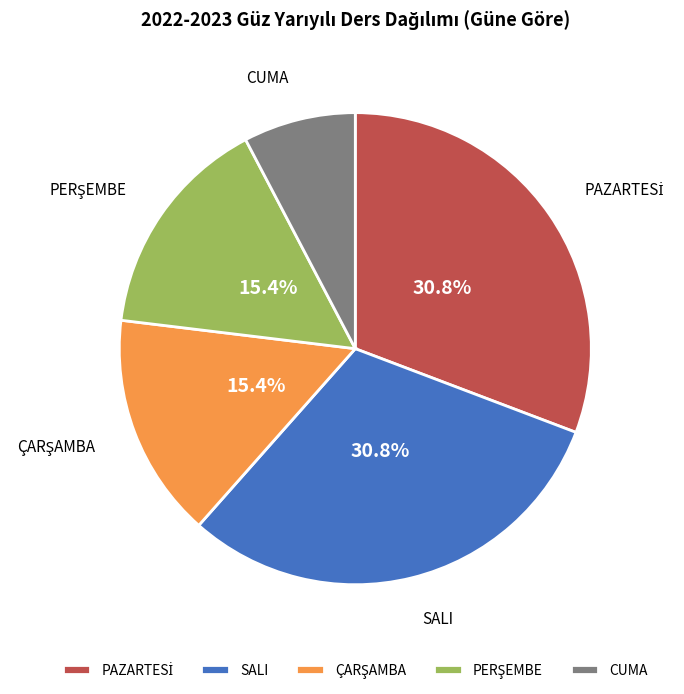

What is the smallest slice in the pie chart?

CUMA